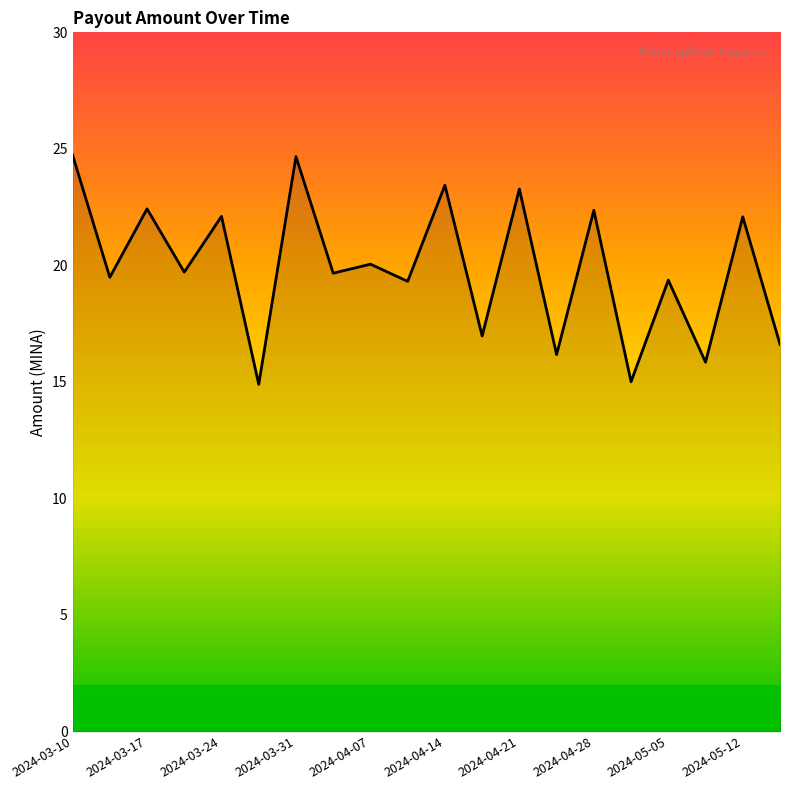

What is the difference between the maximum and minimum values?

9.8